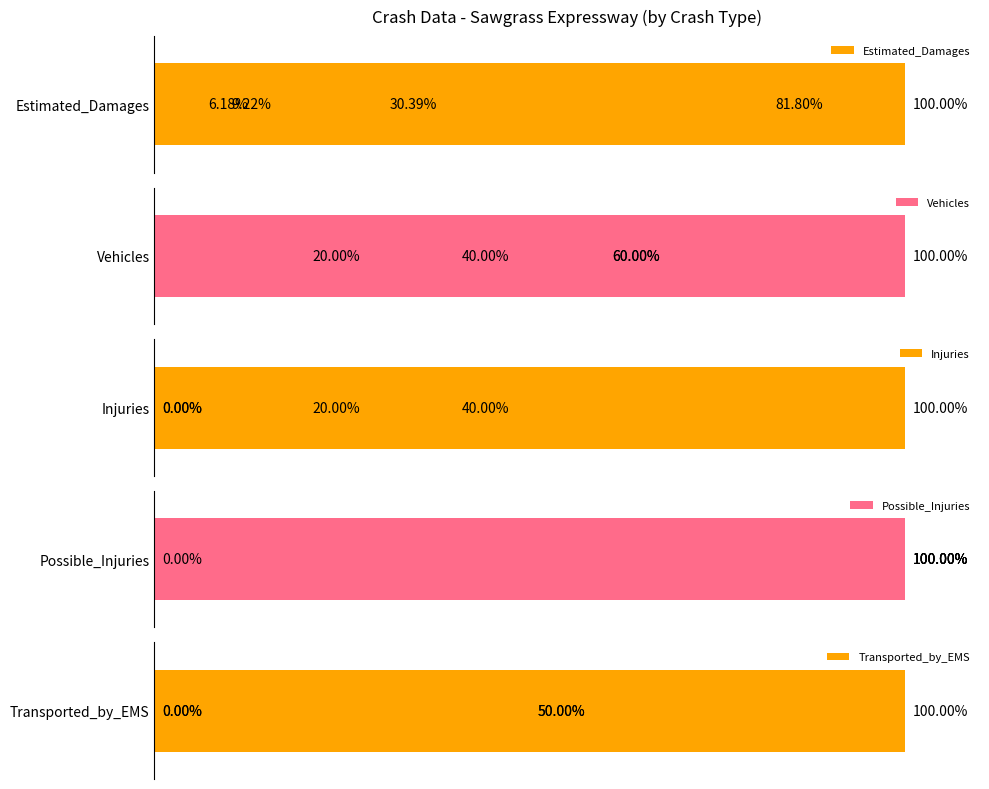

Does the chart contain stacked bars?

No